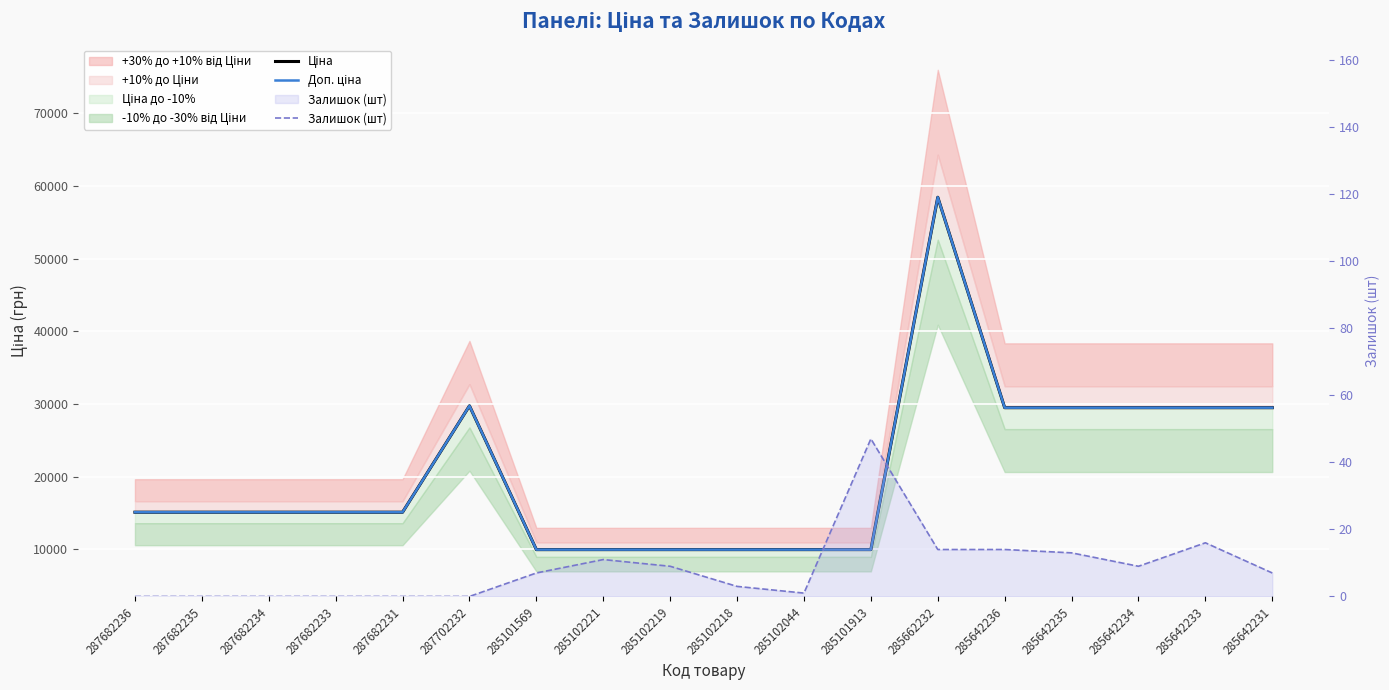

What is the difference between the maximum and second lowest values in the Доп. ціна series?

48451.6